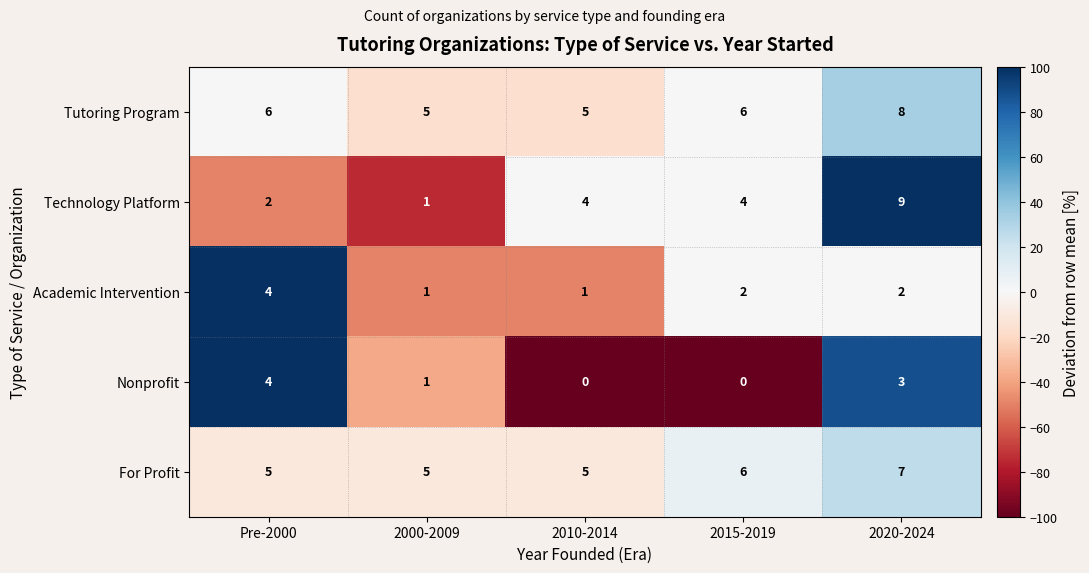

Which series changed the most between Pre-2000 and 2020-2024?

Technology Platform